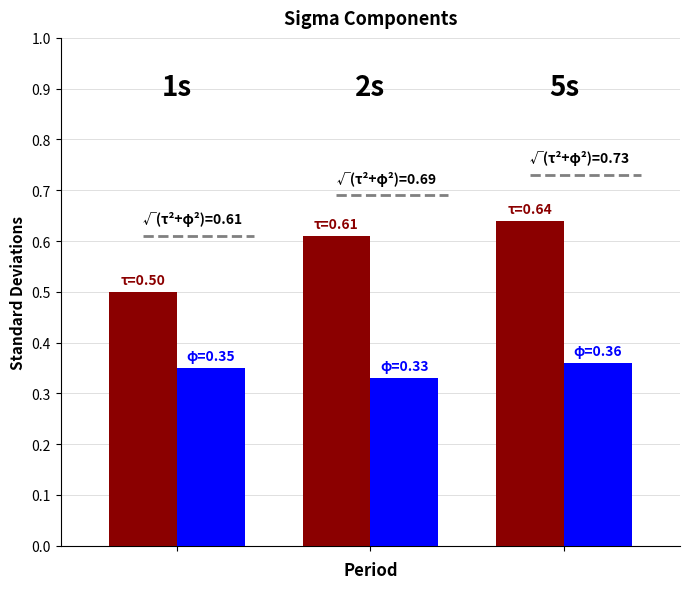

How many groups of bars are there?

3